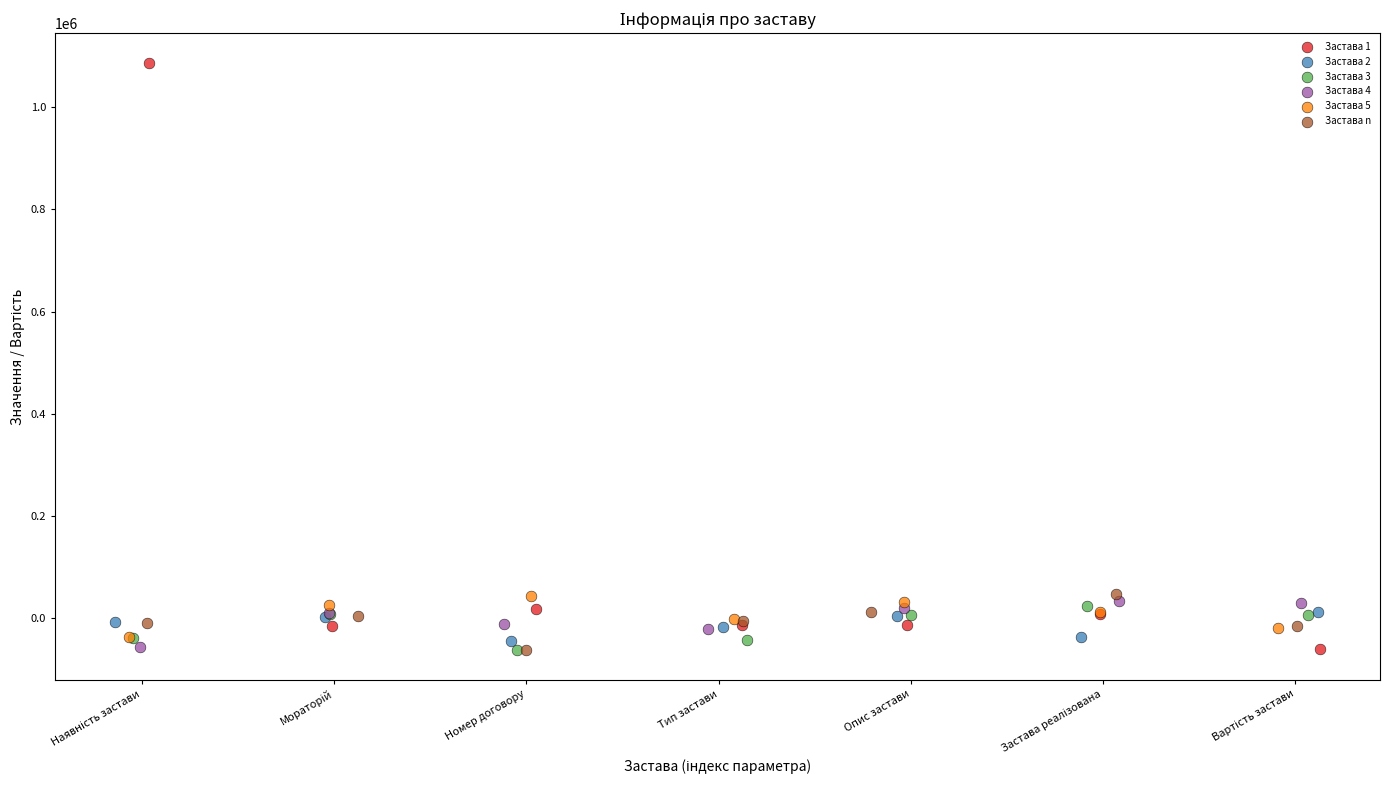

Which series has the largest Y range (max minus min)?

Застава 1